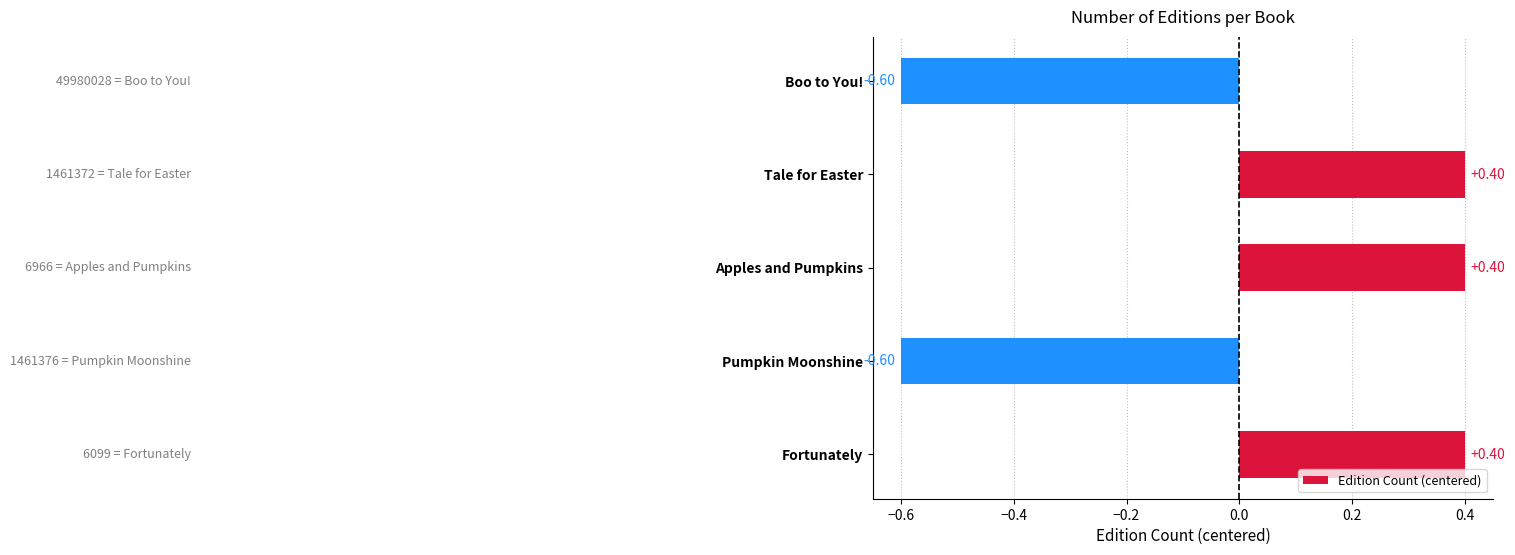

What is the difference between the maximum and minimum values?

1.0